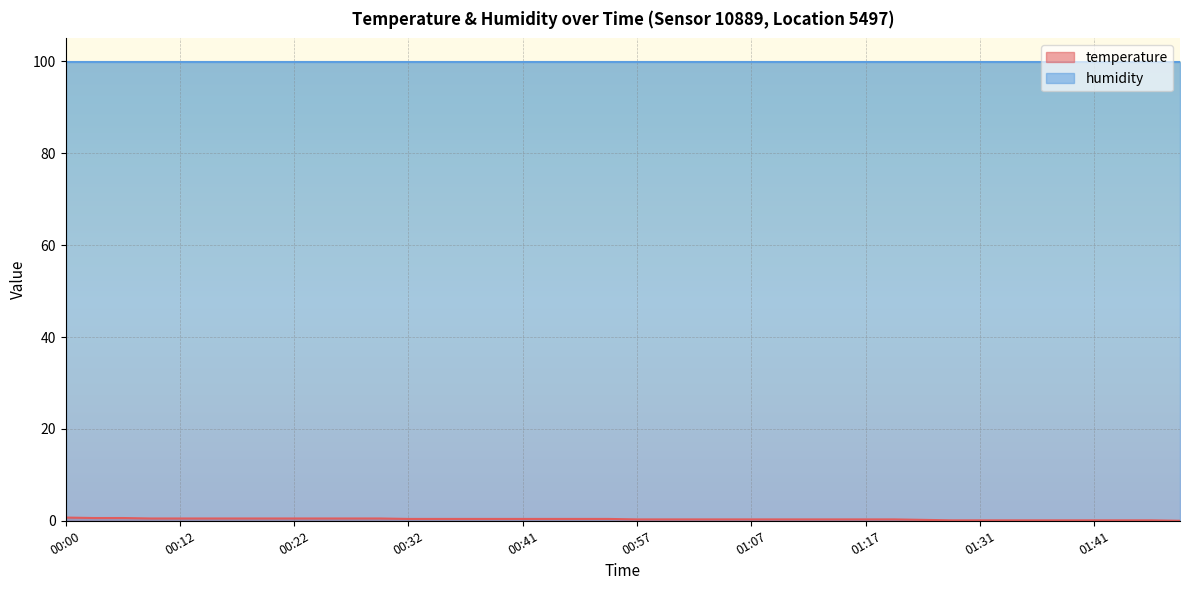

Where is the data nearest to the value 0?

01:48